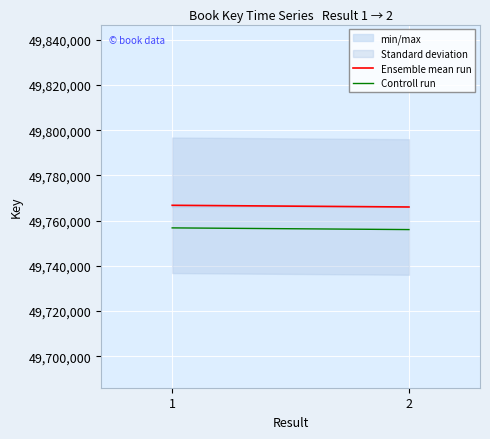

What is the difference between the maximum and minimum values in the Ensemble mean run series?

750